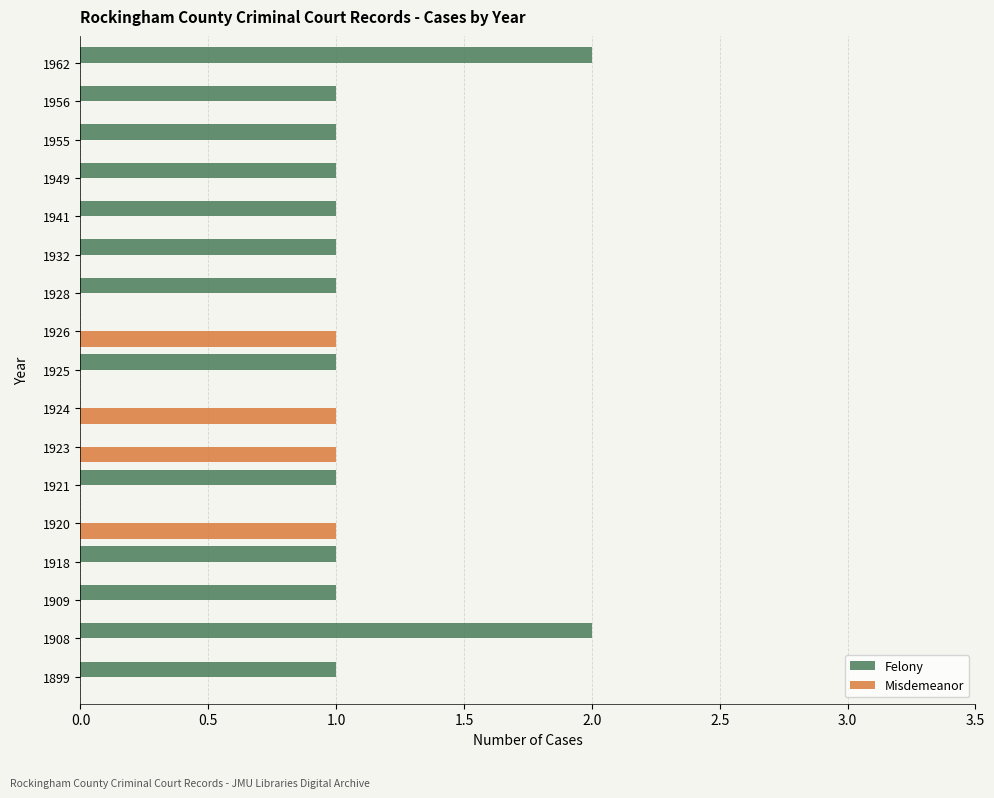

Which series changed the most between 1955 and 1962?

Felony